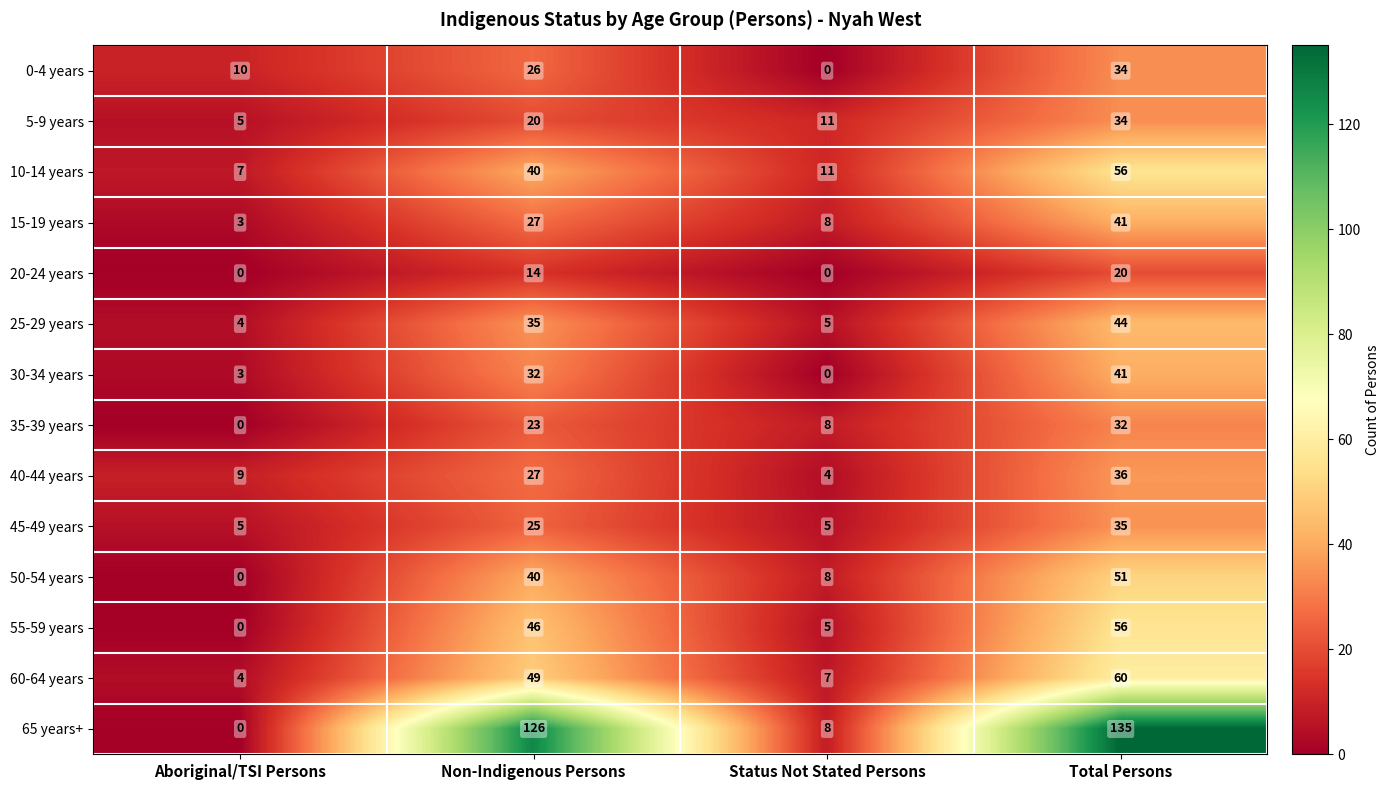

At which label does 15-19 years reach its minimum?

Aboriginal/TSI Persons